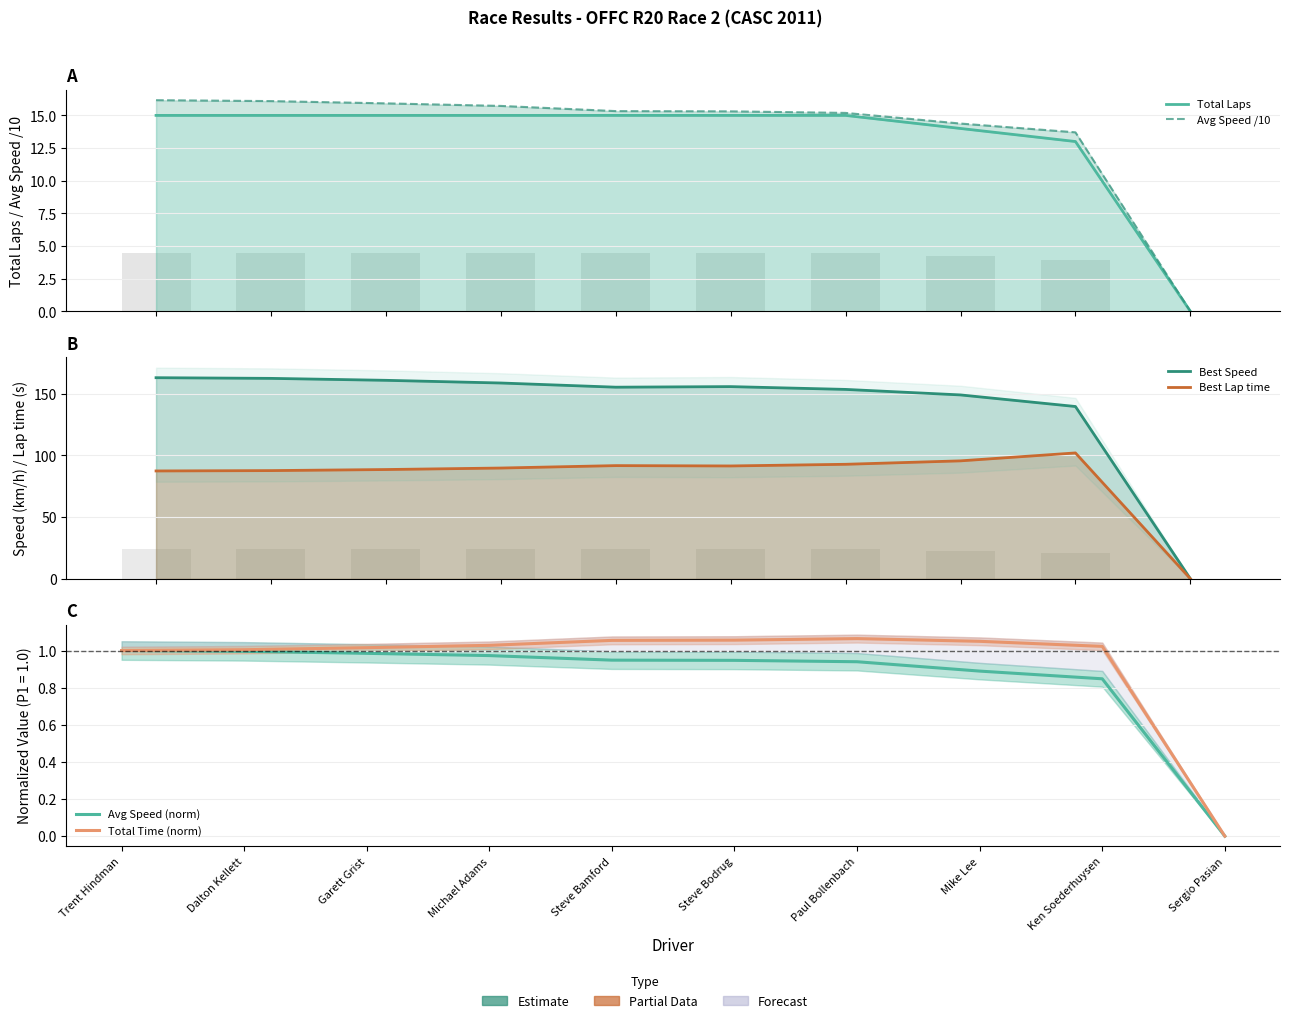

Reading left to right, list all the values displayed in this chart.

Total Laps: Trent Hindman=15.0	Dalton Kellett=15.0	Garett Grist=15.0	Michael Adams=15.0	Steve Bamford=15.0	Steve Bodrug=15.0	Paul Bollenbach=15.0	Mike Lee=14.0	Ken Soederhuysen=13.0	Sergio Pasian=0.0
Avg Speed /10: Trent Hindman=16.2	Dalton Kellett=16.1	Garett Grist=15.9	Michael Adams=15.7	Steve Bamford=15.3	Steve Bodrug=15.3	Paul Bollenbach=15.2	Mike Lee=14.4	Ken Soederhuysen=13.7	Sergio Pasian=0.0
Best Speed: Trent Hindman=163.0	Dalton Kellett=162.5	Garett Grist=160.9	Michael Adams=158.7	Steve Bamford=155.3	Steve Bodrug=155.8	Paul Bollenbach=153.5	Mike Lee=149.0	Ken Soederhuysen=139.6	Sergio Pasian=0.0
Best Lap time: Trent Hindman=87.4	Dalton Kellett=87.7	Garett Grist=88.5	Michael Adams=89.8	Steve Bamford=91.7	Steve Bodrug=91.4	Paul Bollenbach=92.8	Mike Lee=95.6	Ken Soederhuysen=102.0	Sergio Pasian=0.0
Avg Speed (norm): Trent Hindman=1.0	Dalton Kellett=1.0	Garett Grist=1.0	Michael Adams=1.0	Steve Bamford=0.9	Steve Bodrug=0.9	Paul Bollenbach=0.9	Mike Lee=0.9	Ken Soederhuysen=0.8	Sergio Pasian=0.0
Total Time (norm): Trent Hindman=1.0	Dalton Kellett=1.0	Garett Grist=1.0	Michael Adams=1.0	Steve Bamford=1.1	Steve Bodrug=1.1	Paul Bollenbach=1.1	Mike Lee=1.0	Ken Soederhuysen=1.0	Sergio Pasian=0.0